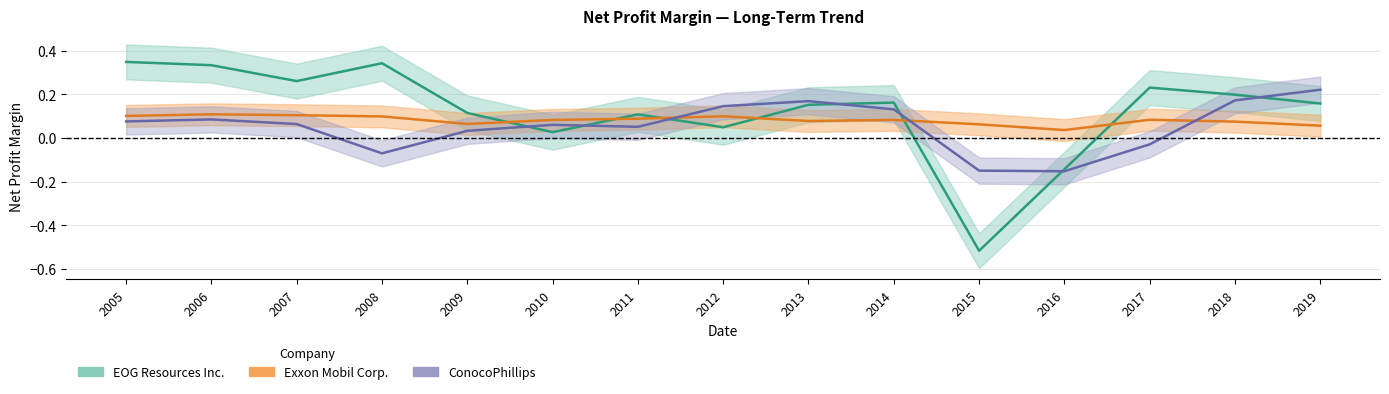

Where does the ConocoPhillips series first go above 0?

2005